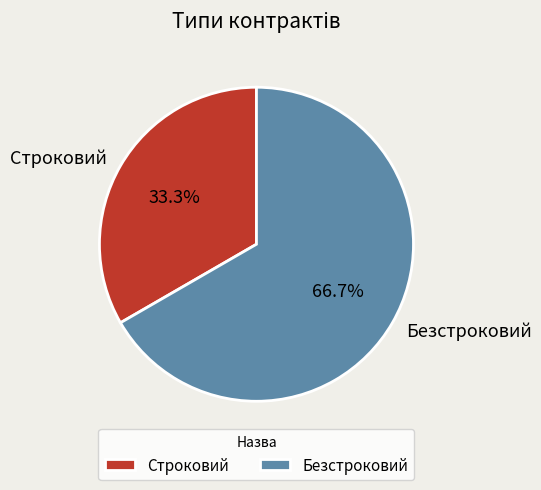

How many segments does this pie chart have?

2